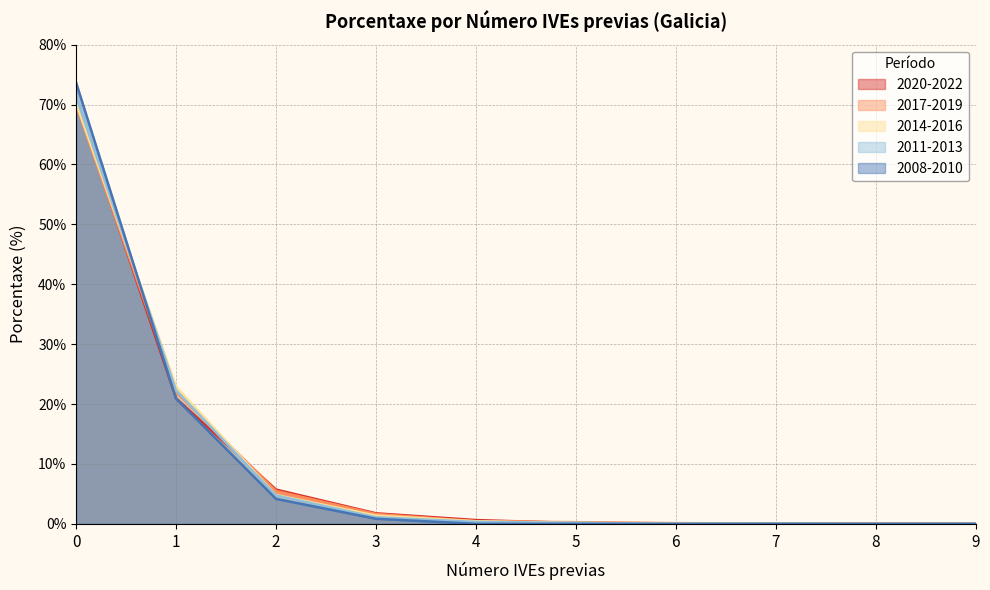

How many lines are shown in the chart?

5